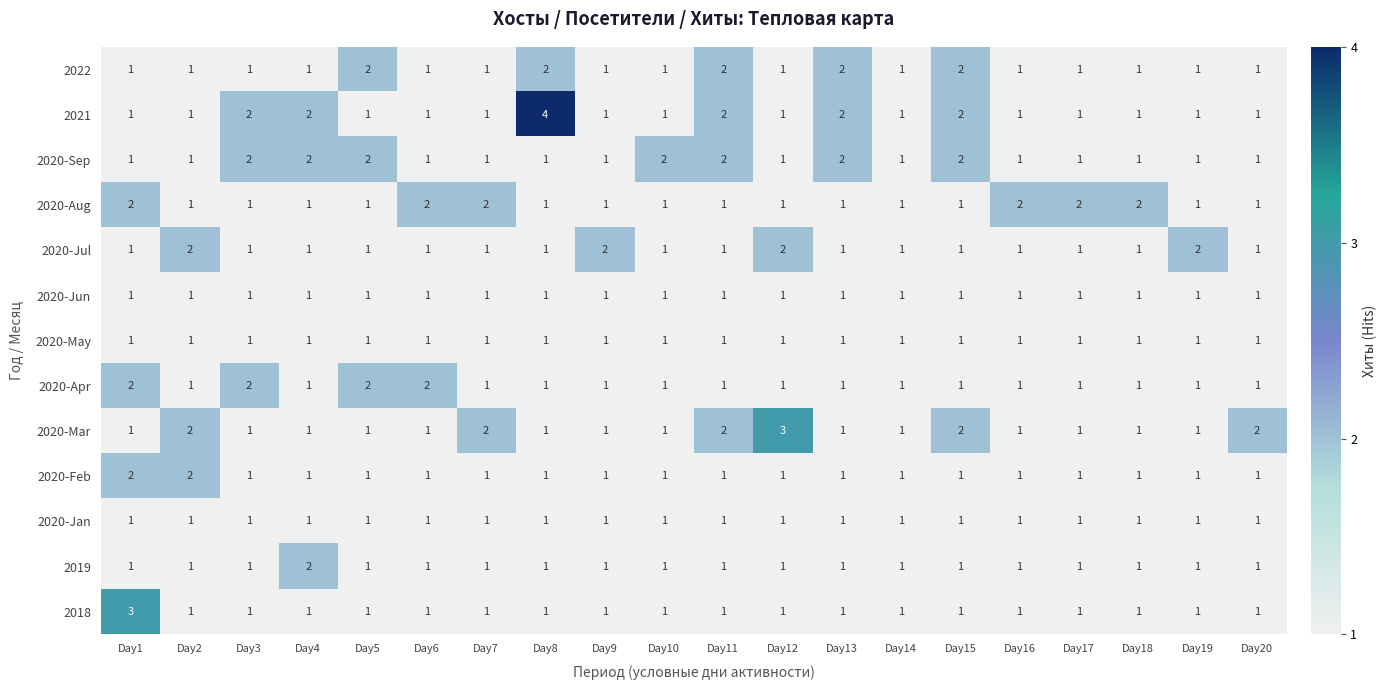

The 2020-Jun series shows 1 at Day17. True or false?

True